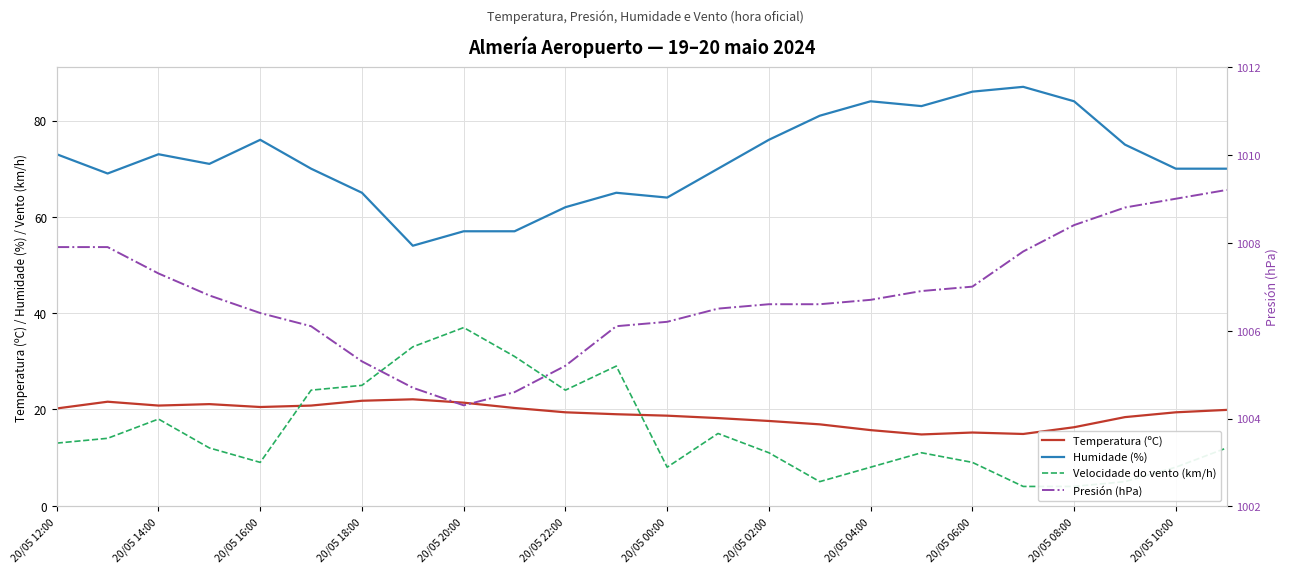

Does the chart have visible grid lines?

Yes